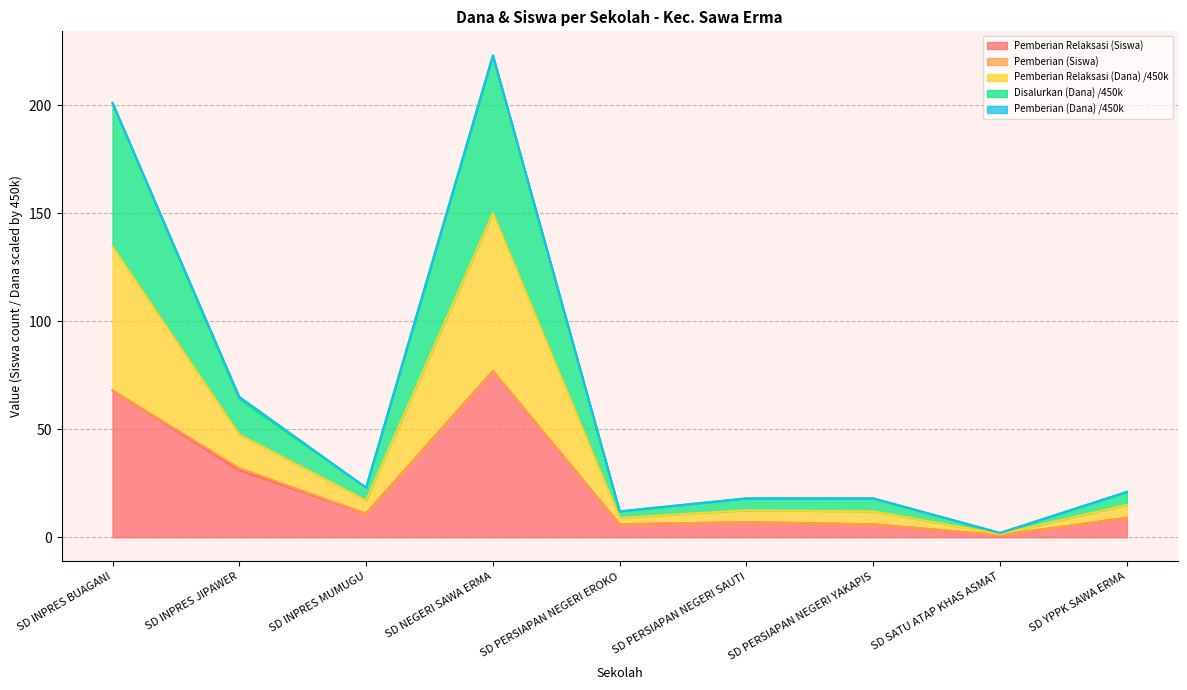

What is the value of the Pemberian Relaksasi (Siswa) point at the 4th from the left?

77